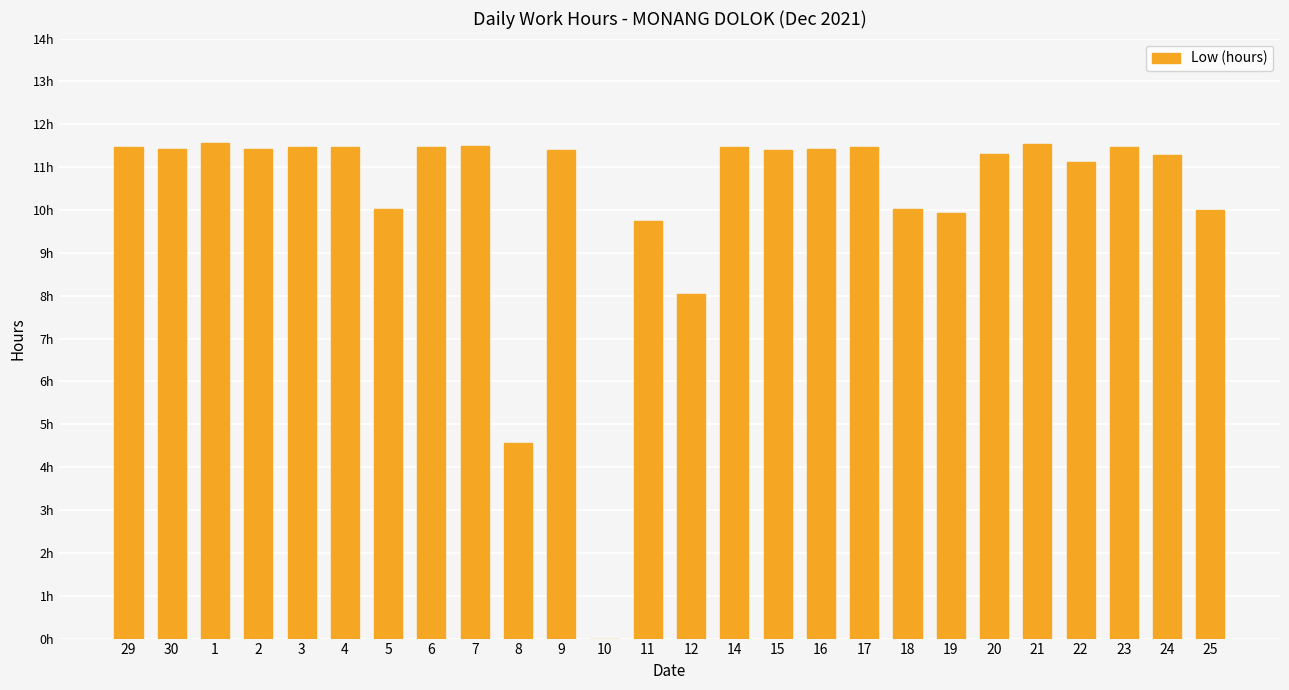

Count the number of categories in the chart.

26